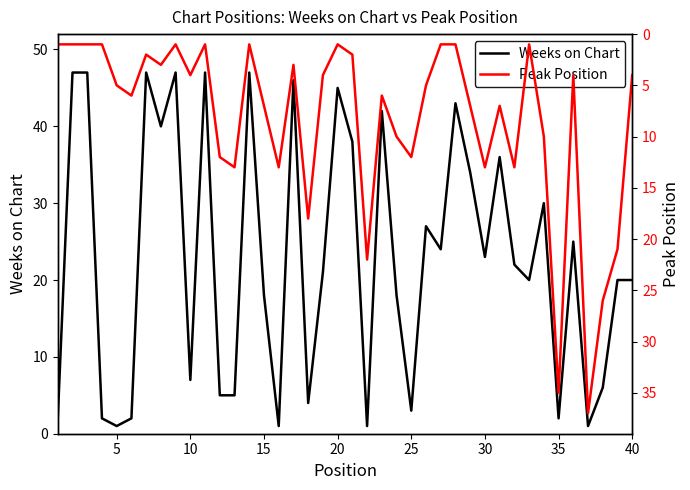

What is the difference between the second highest and minimum values in the Peak Position series?

34